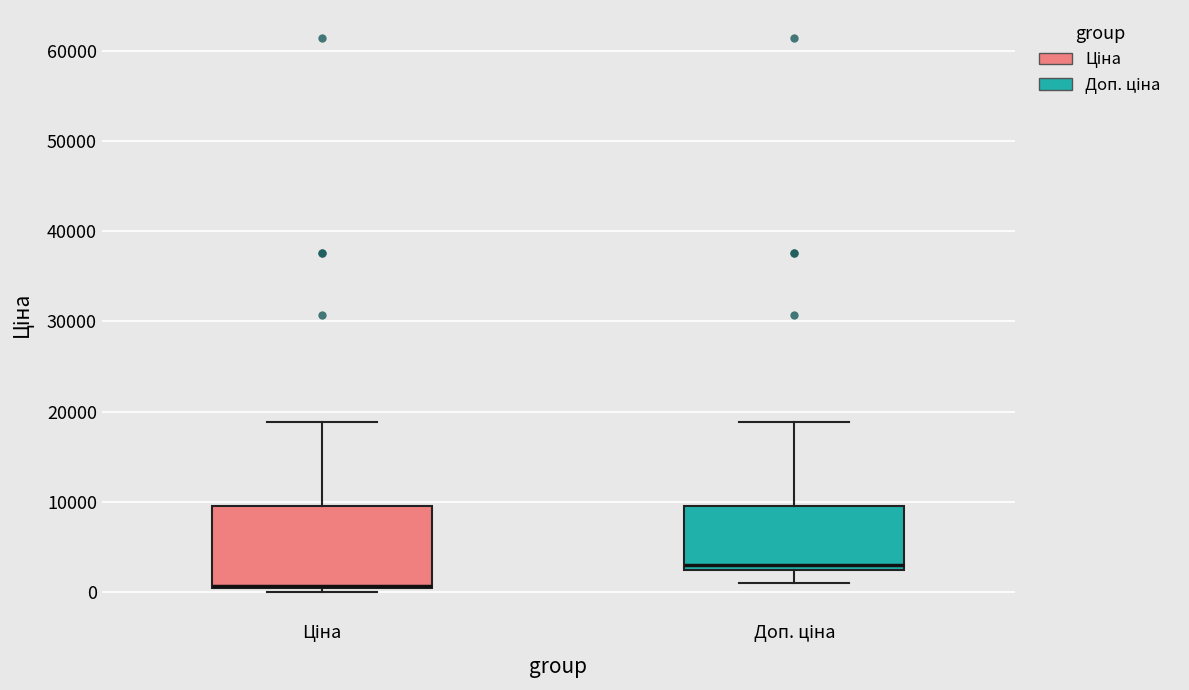

Reading left to right, read every box against the y-axis: the position of its median line, the range the box covers, and the ends of its whiskers. The values are not printed on the chart, so give them approximately, as read against the axis.

Ціна: median 1000 (drawn on the box's lower edge), box 0 to 9000, whiskers 0 (just below the box's lower edge) to 19000
Доп. ціна: median 3000, box 2000 to 9000, whiskers 1000 to 19000